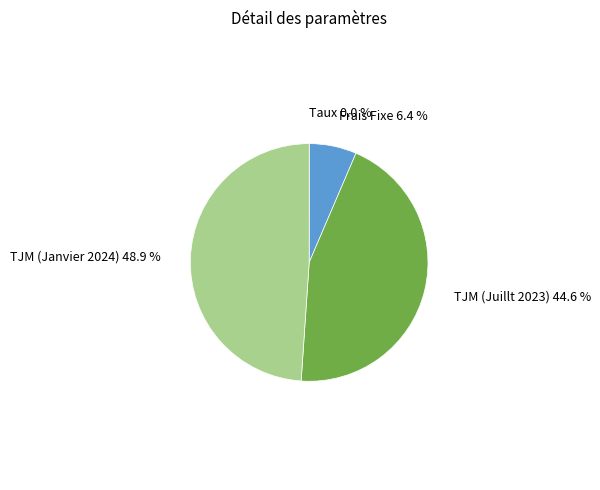

Which category has the biggest portion of the pie?

TJM (Janvier 2024)